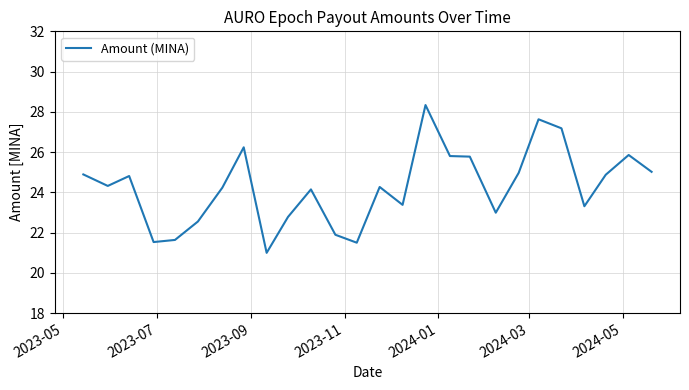

What is the smallest value displayed?

21.0